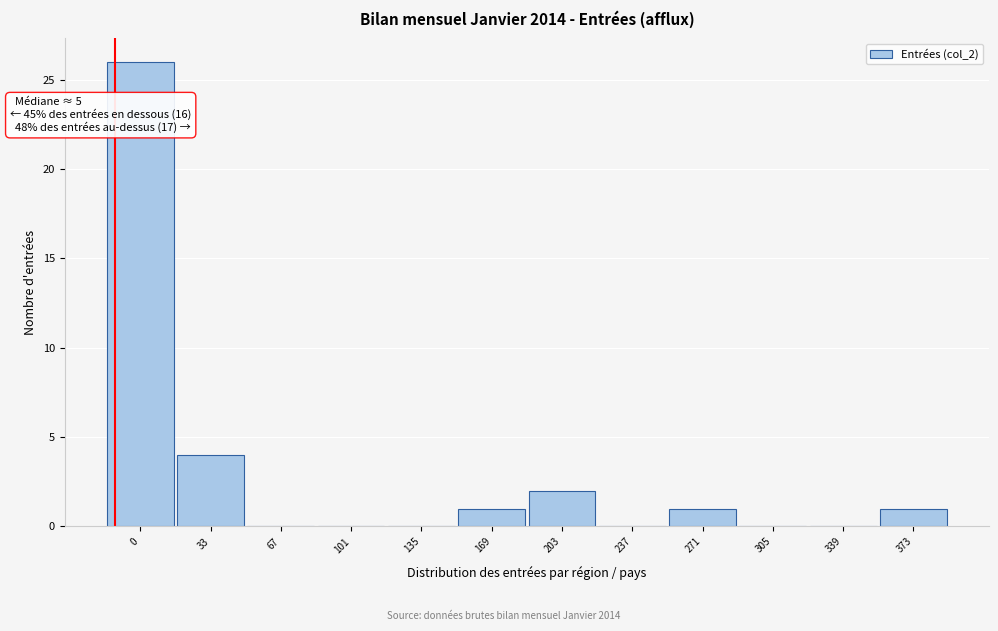

Reading left to right, what are all the values shown in this chart?

0=26	33=4	67=0	101=0	135=0	169=1	203=2	237=0	271=1	305=0	339=0	373=1